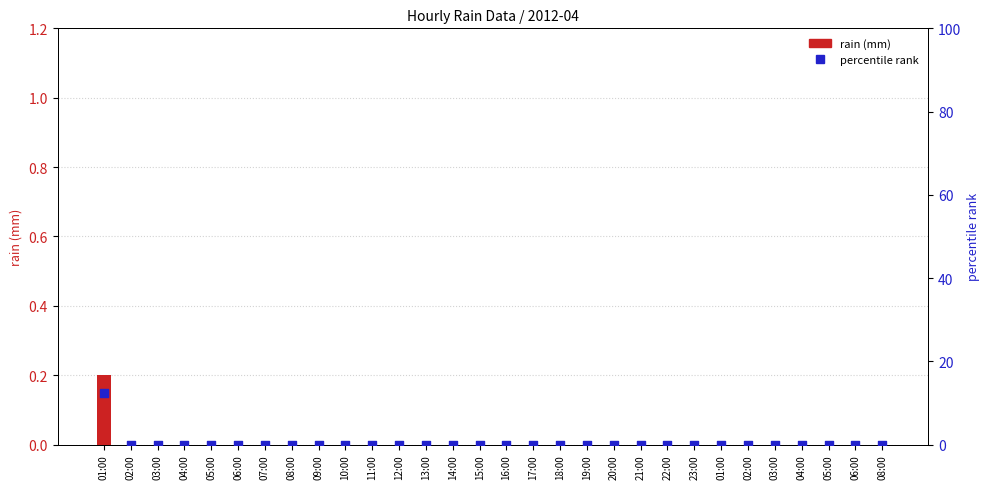

At which category is the sum across all series the highest?

01:00